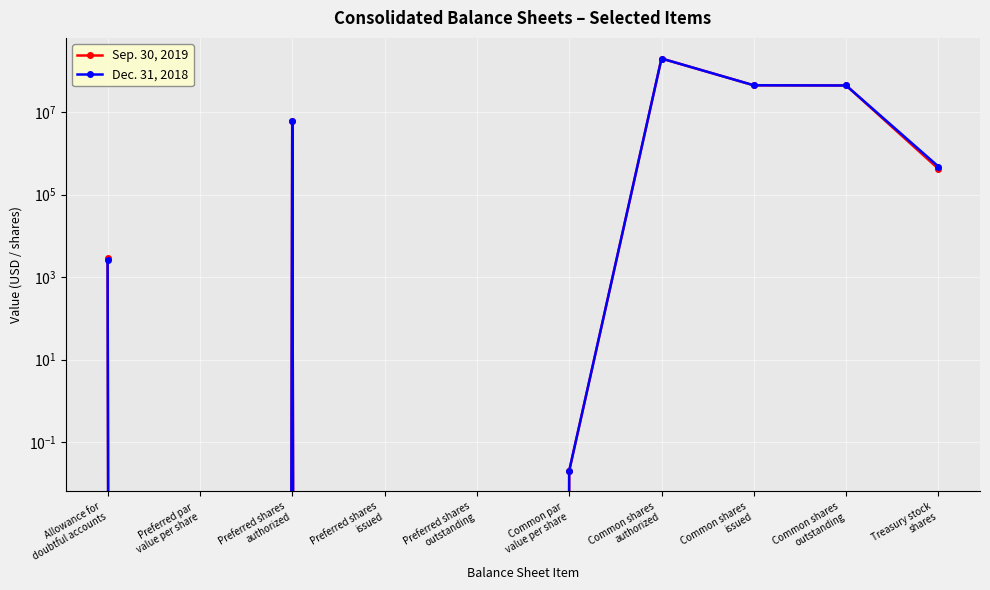

Which series has the largest range (max minus min)?

Sep. 30, 2019